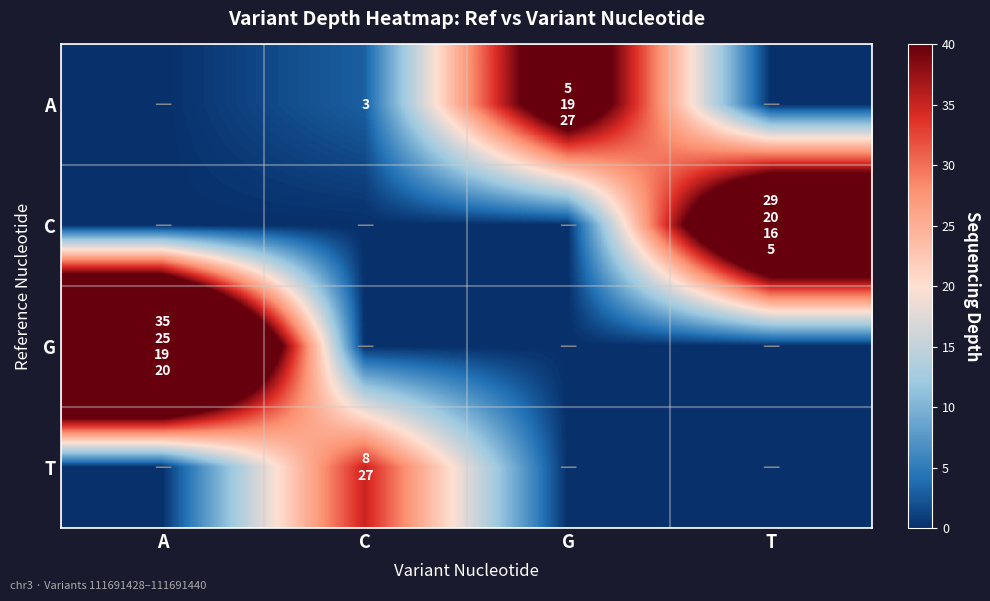

What is the sum of all C values?

70